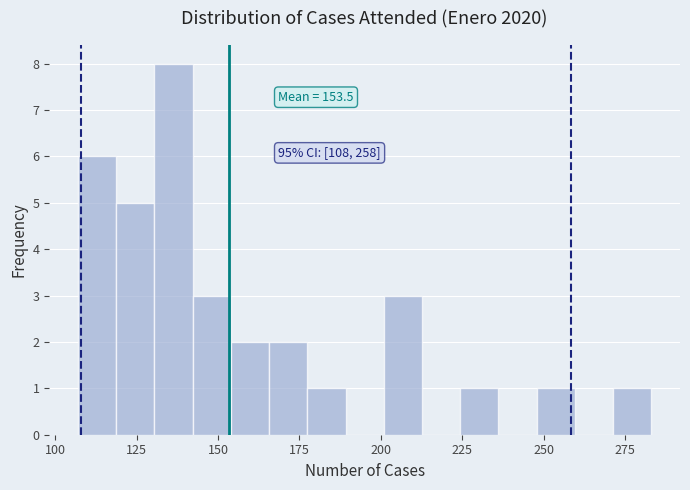

Read against the x-axis, roughly where is the centre of the tallest bar?

135